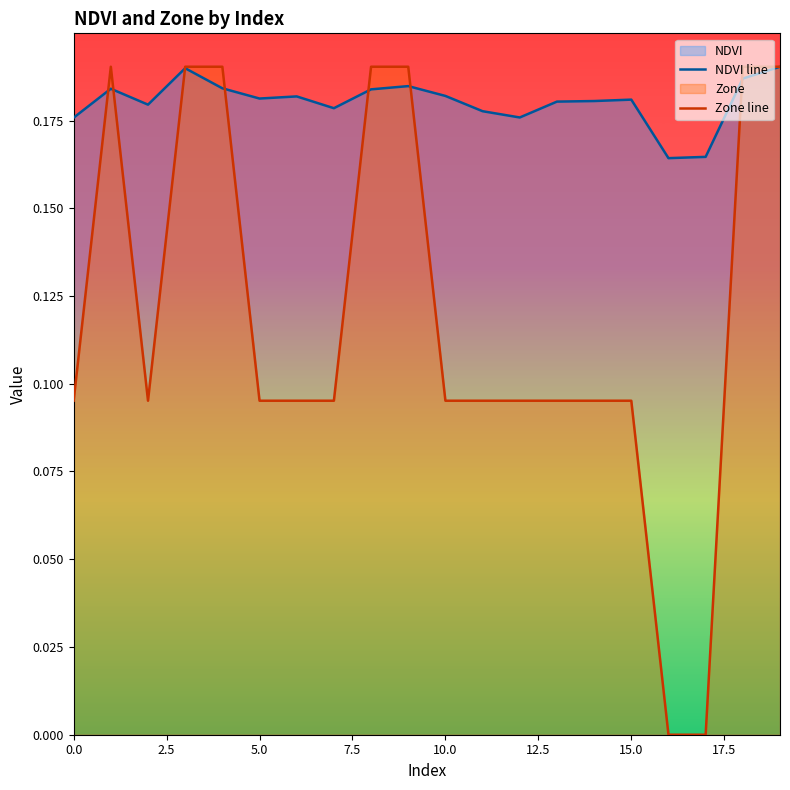

Which category has the lowest value across all series?

16